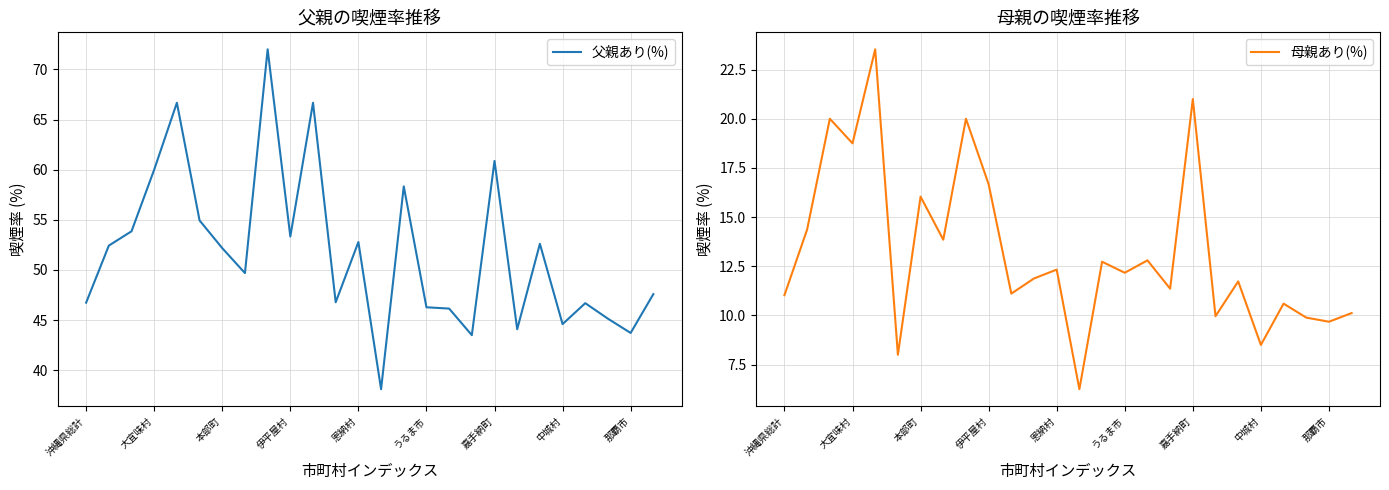

What is the average value of the 父親あり(%) series?

51.8